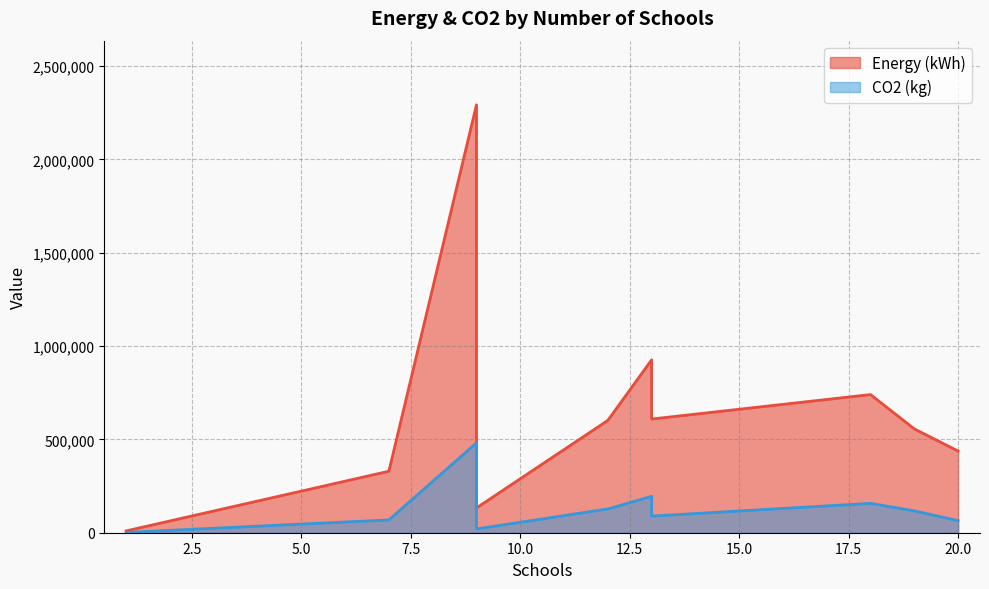

Count the number of data series in this chart.

2